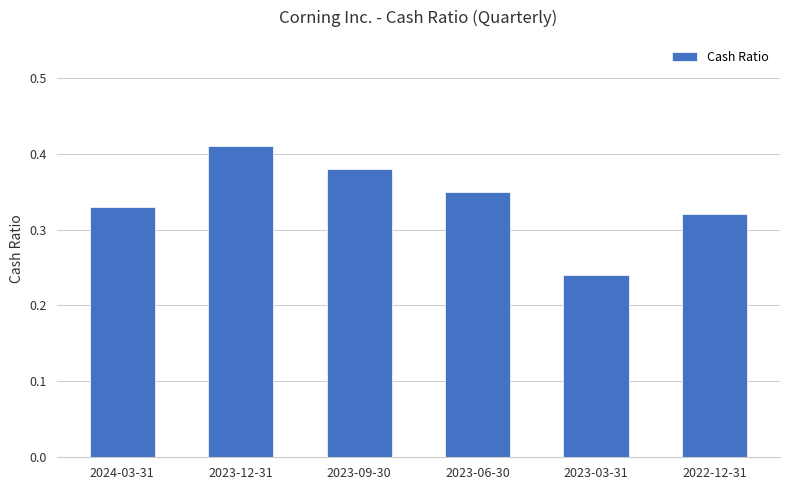

Which label corresponds to the largest value in the chart?

2023-12-31